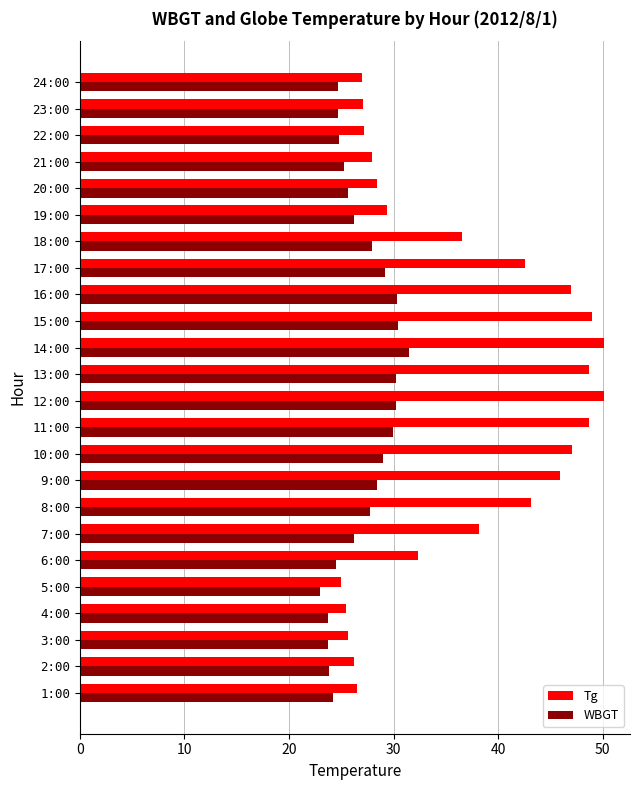

What is the maximum value for Tg?

50.1